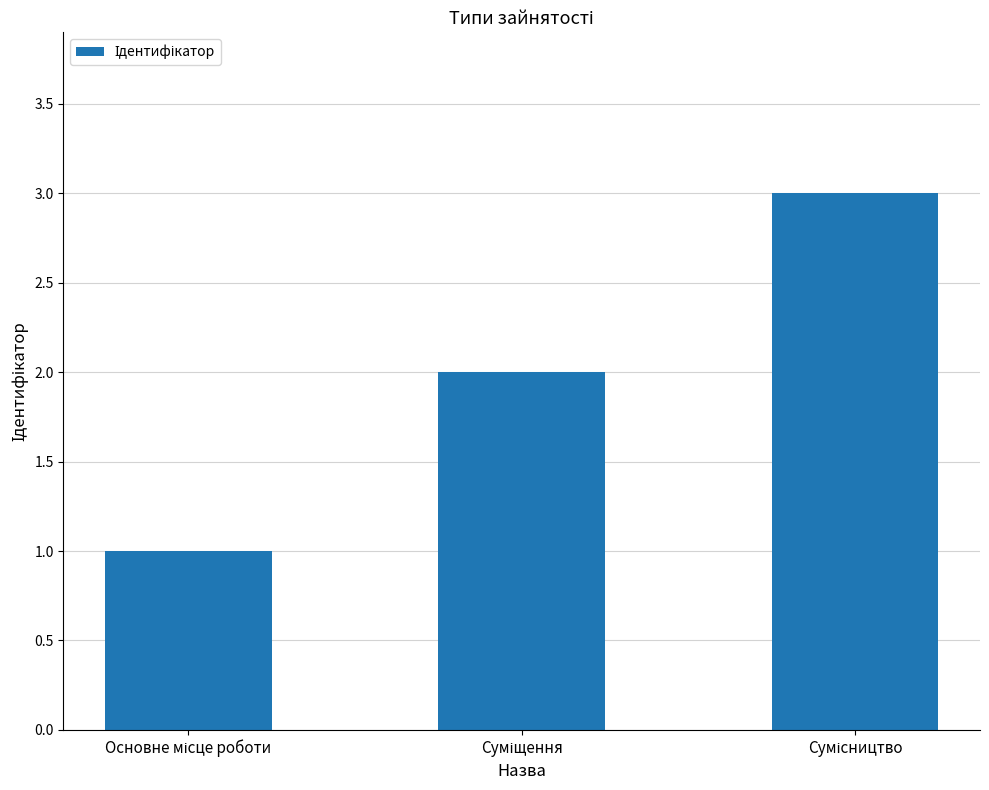

What is the sum of all values?

6